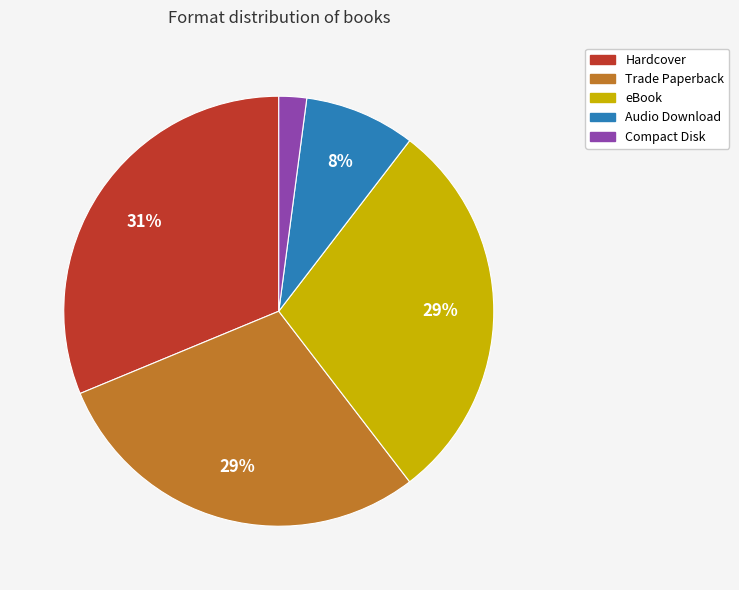

Which category has the smallest portion of the pie?

Compact Disk